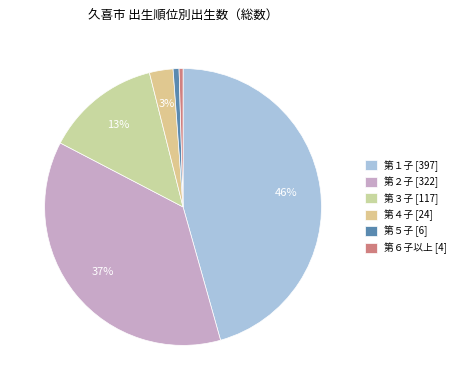

Which slice is the smallest?

第６子以上